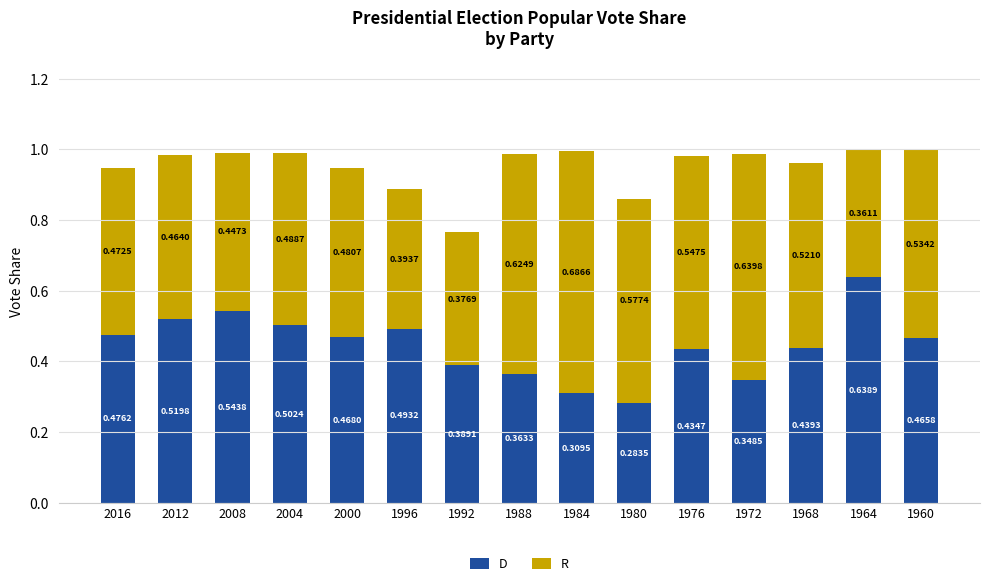

What is the total value across all series at 1988?

1.0